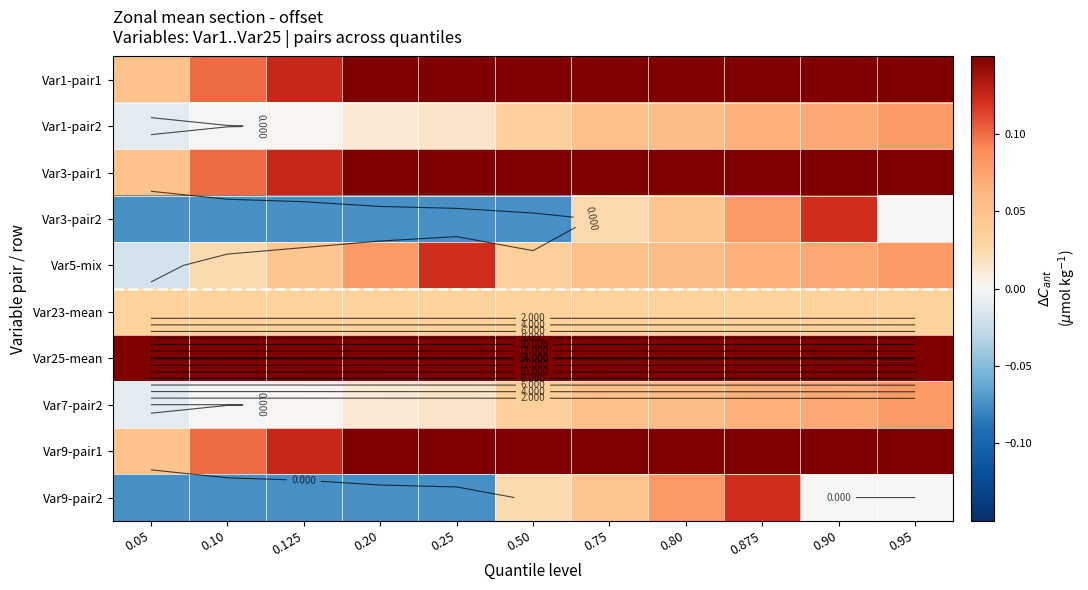

The Var3-pair2 series shows -0.1 at 0.20. True or false?

False